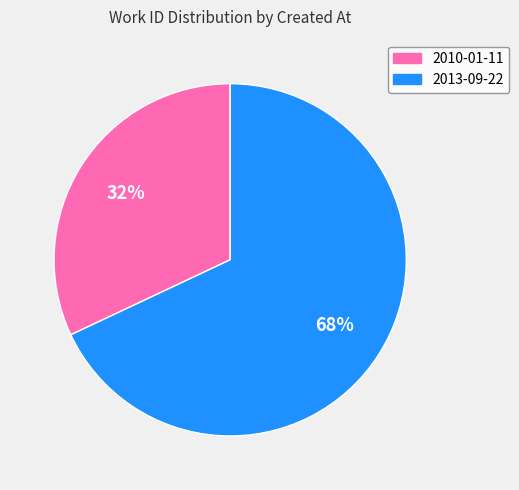

To the nearest percent, what is the average slice percentage?

50%